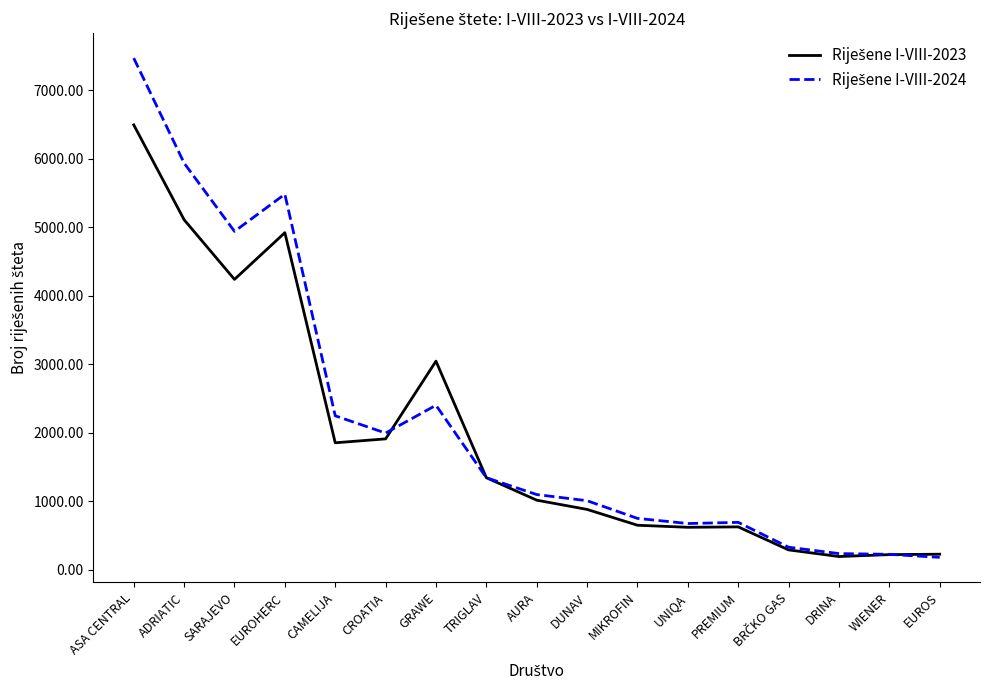

What is the maximum value shown in the chart?

7471